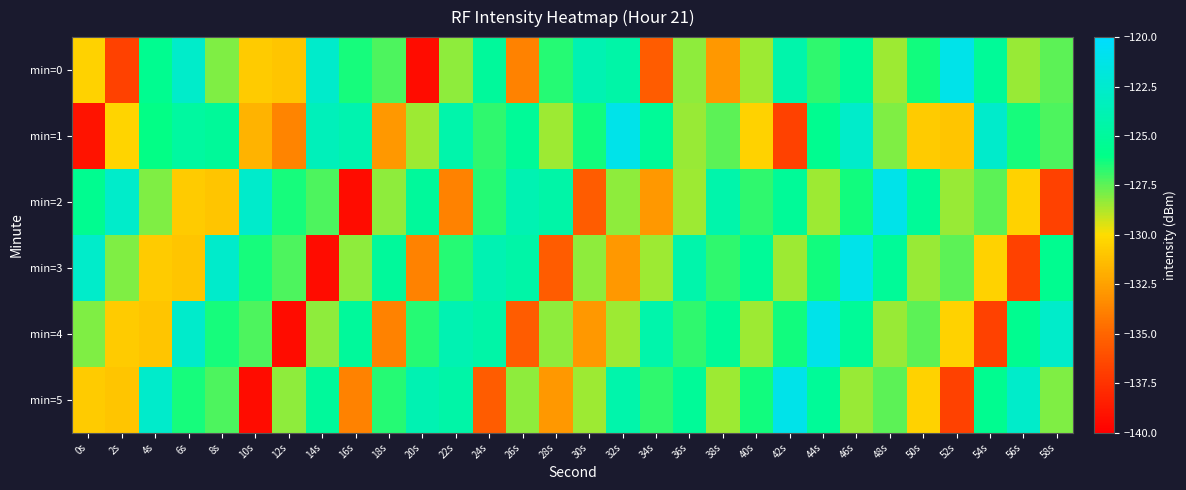

What is the total value across all series at 40s?

-765.7